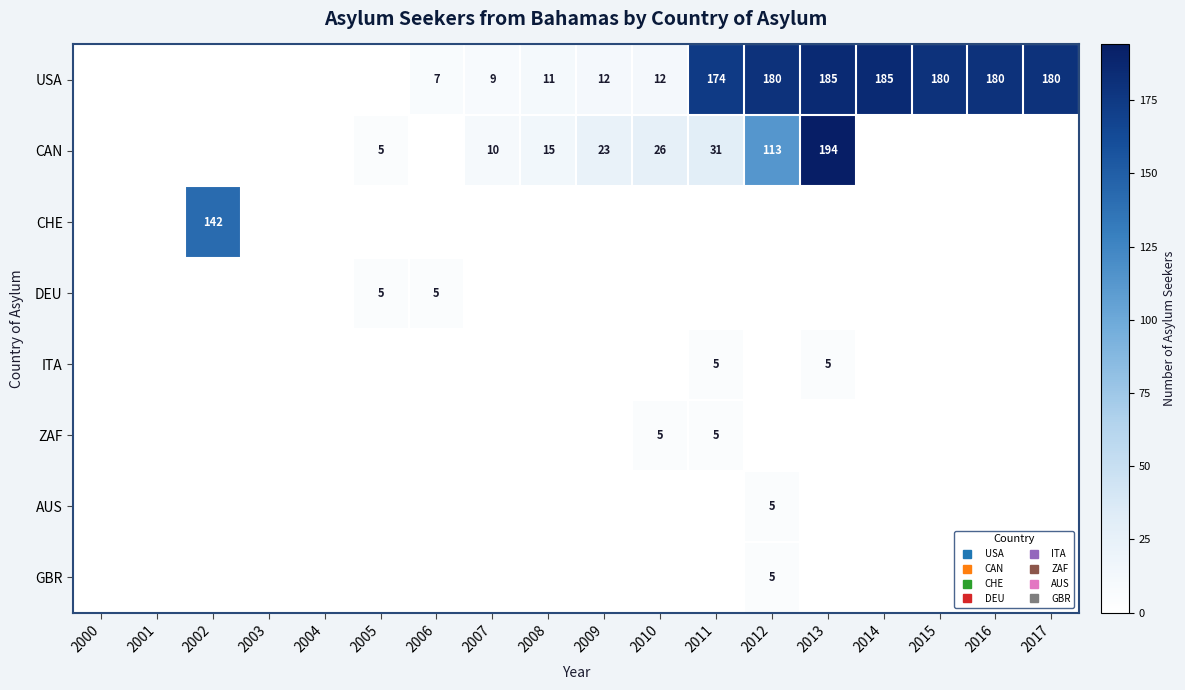

What is the difference between the second highest and minimum values in the CAN series?

113